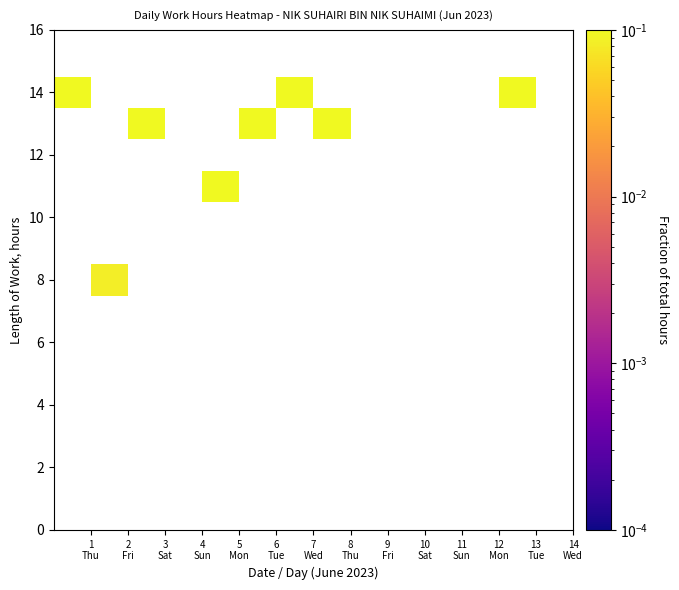

What is the greatest value displayed?

0.1